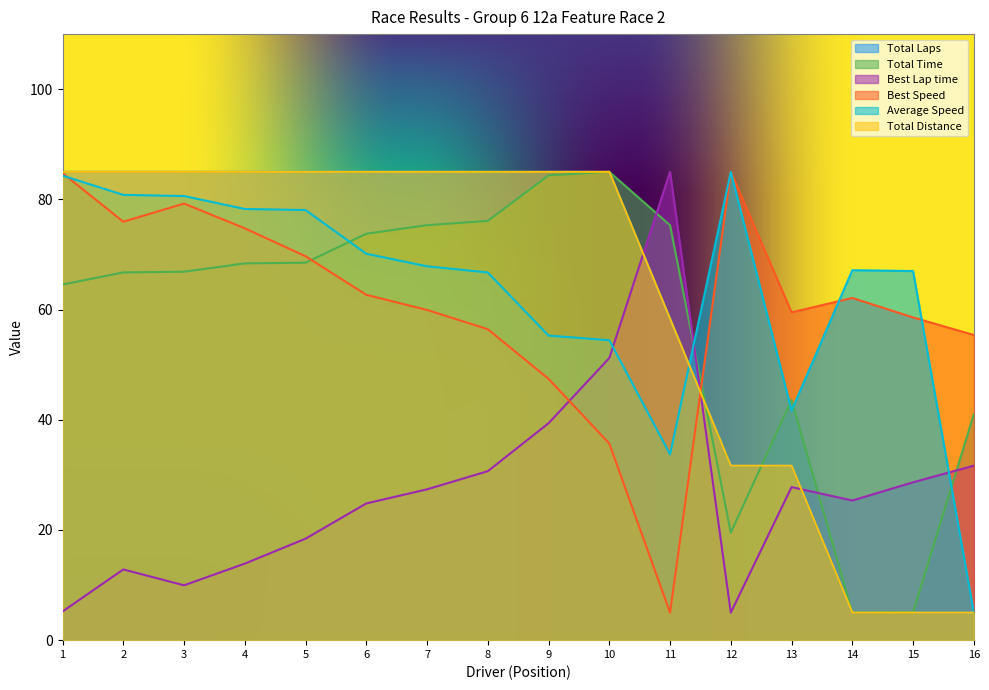

What are all the series names shown in the legend?

Total Laps, Total Time, Best Lap time, Best Speed, Average Speed, Total Distance